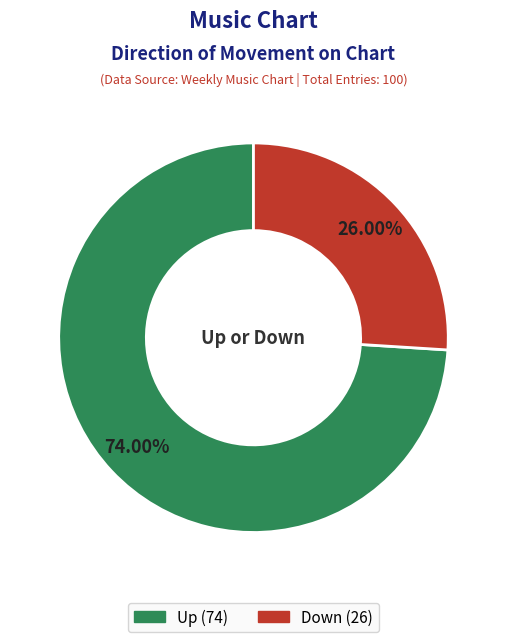

Does any single category account for the majority?

Yes